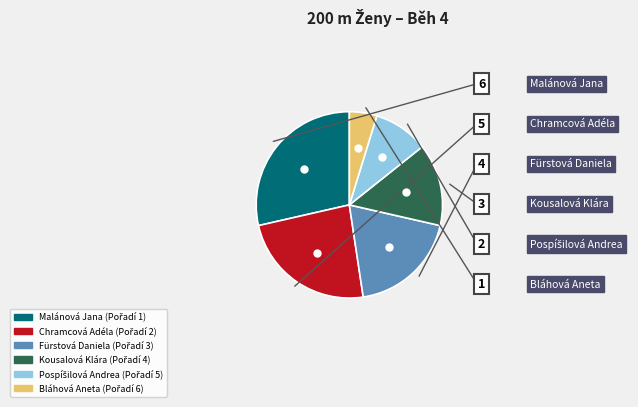

Which has a higher value, Chramcová Adéla or Malánová Jana?

Malánová Jana